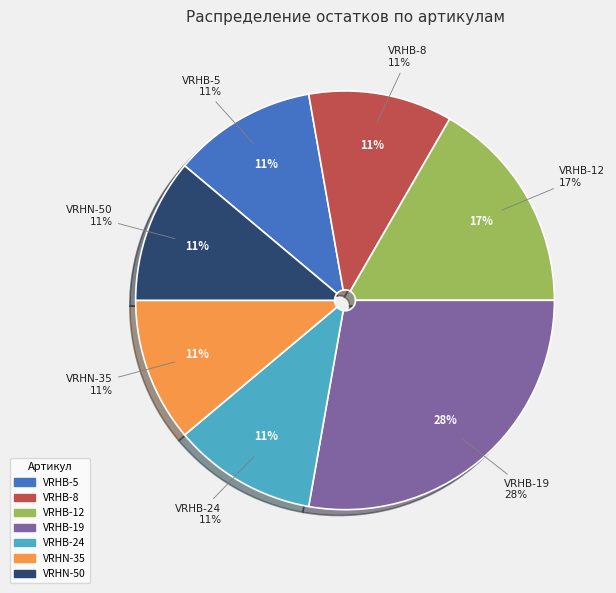

To the nearest percent, what is the average slice percentage?

14%